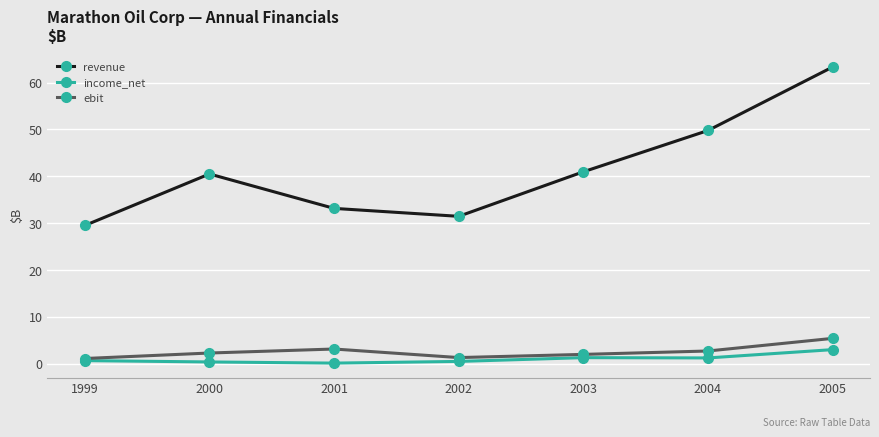

Is the value of revenue at 2000 greater than the value of income_net at 2001?

Yes